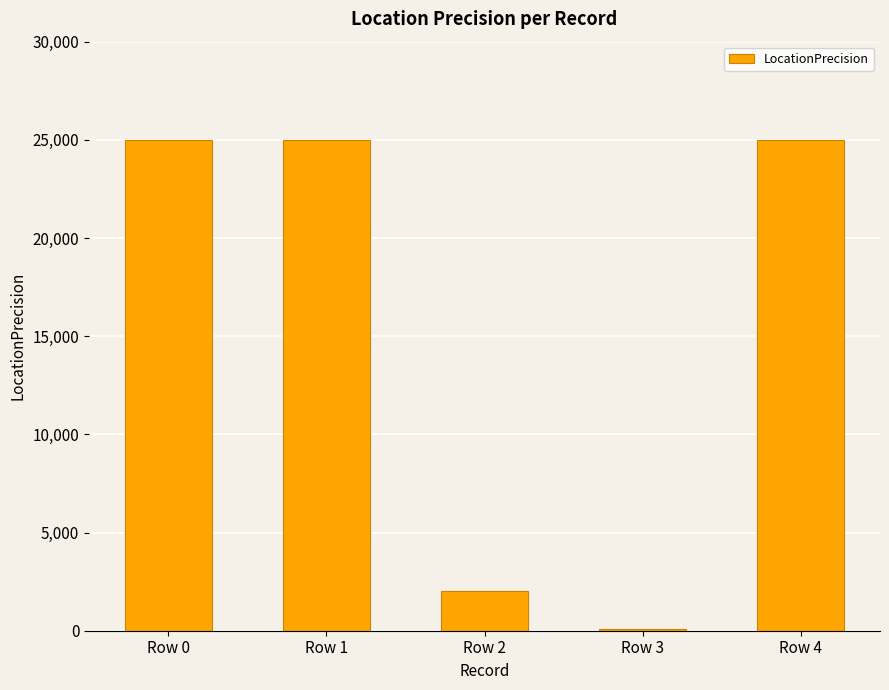

Reading left to right, extract all data points from this chart.

25000	25000	2000	100	25000